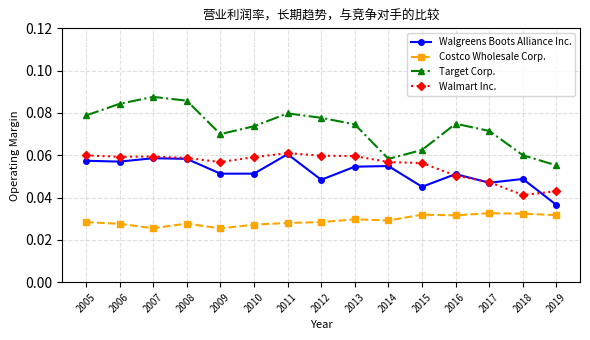

Which series has the largest range (max minus min)?

Target Corp.